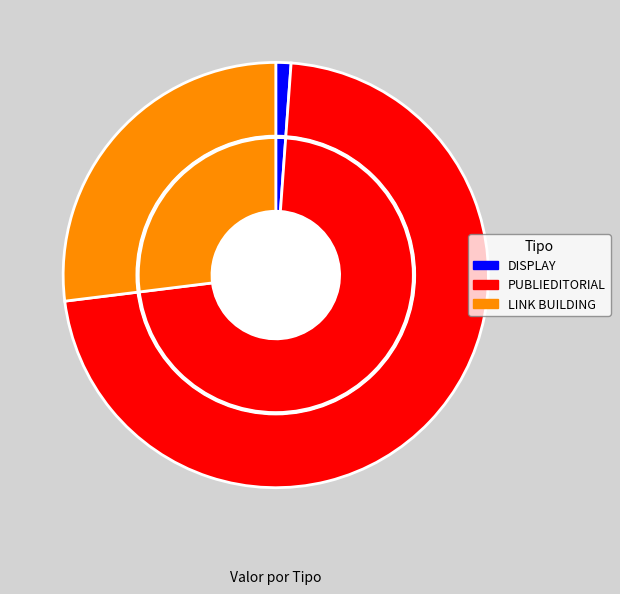

How many slices are in this pie chart?

3